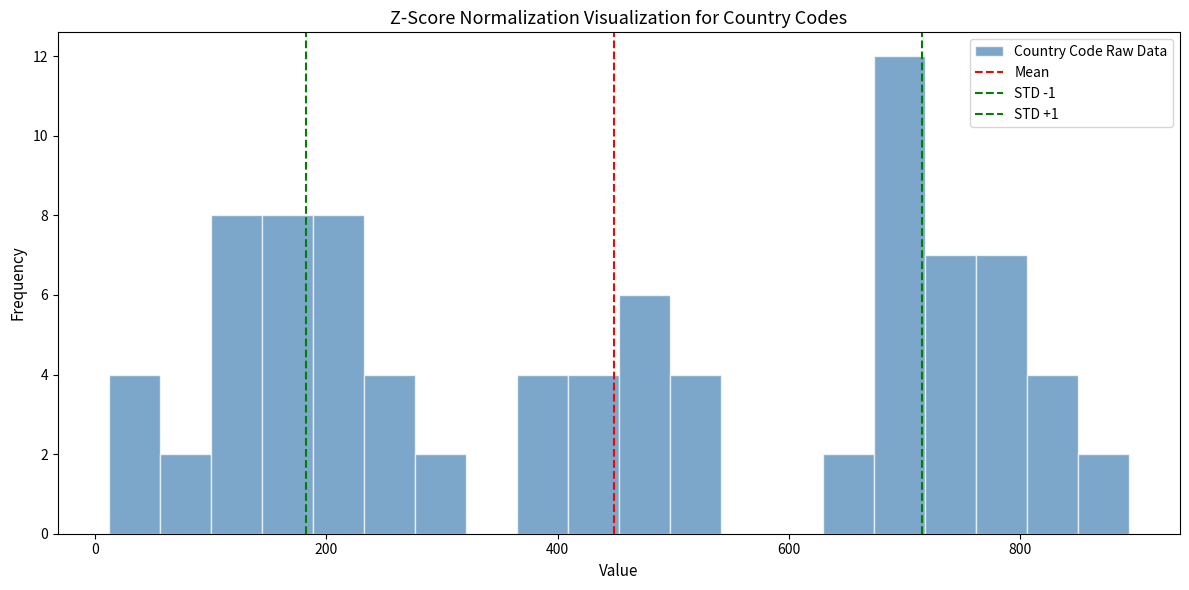

Read against the x-axis, roughly where is the centre of the tallest bar?

700